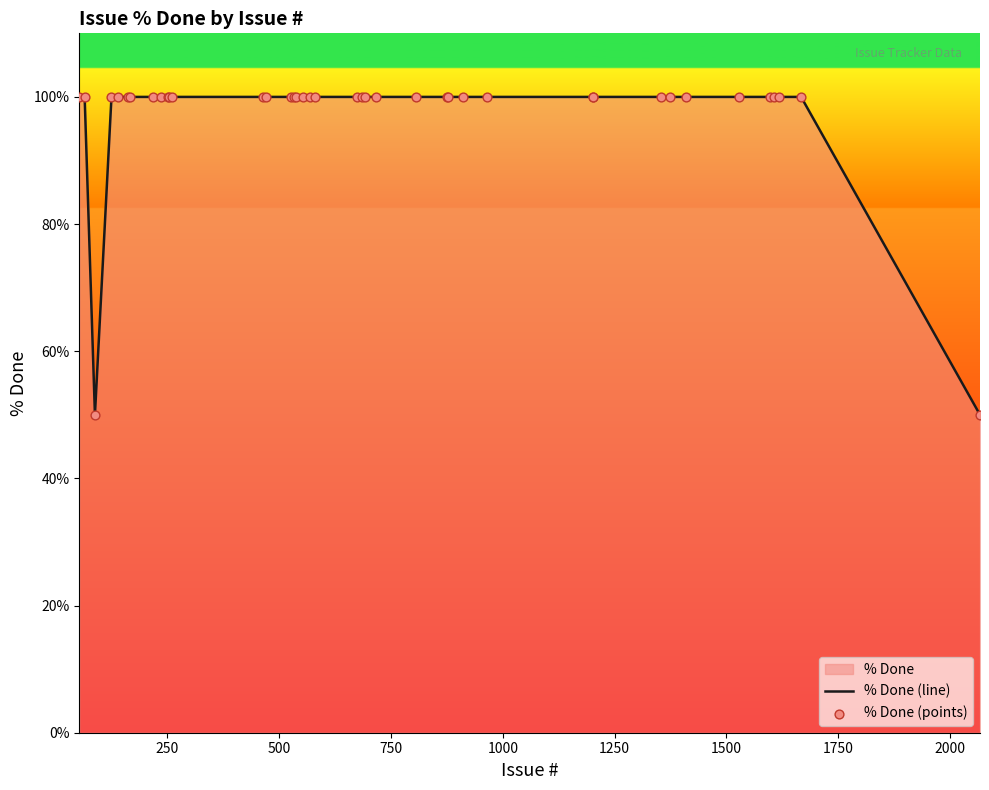

At how many categories does at least one series exceed 66?

38